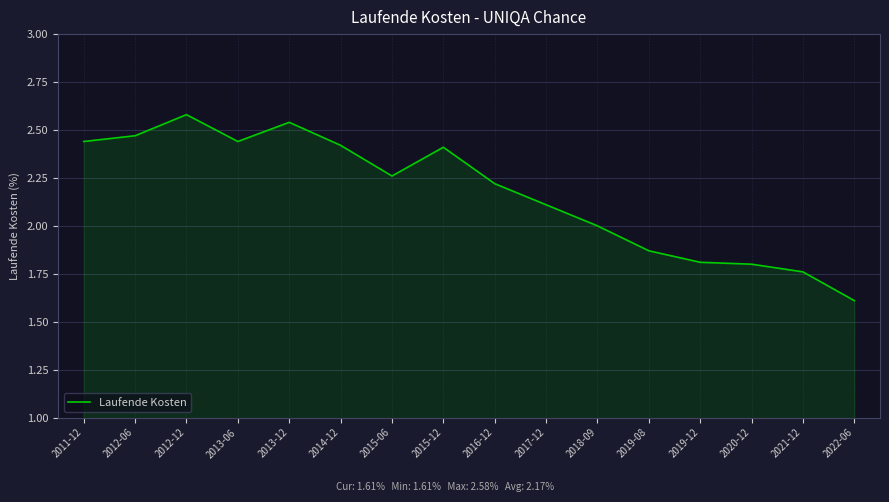

Approximately how many times larger is the value at 2012-06 compared to 2015-06?

1.1